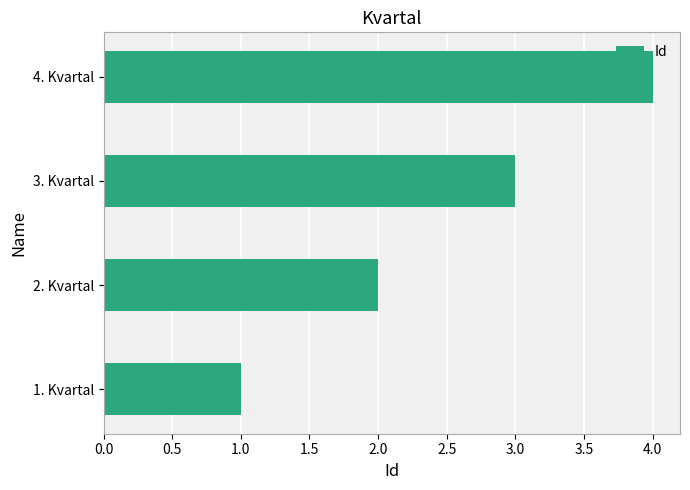

Which label corresponds to the largest value in the chart?

4. Kvartal